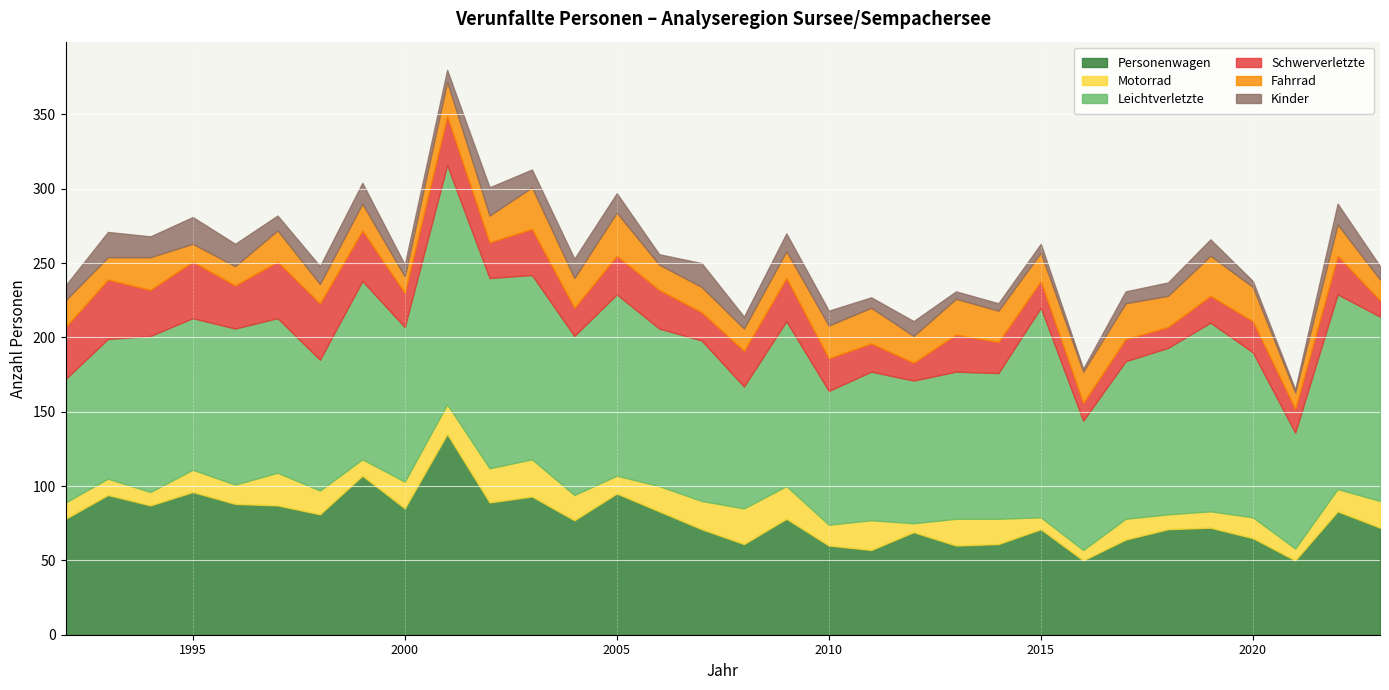

What is the difference between the Personenwagen values at 2001 and 2009?

57